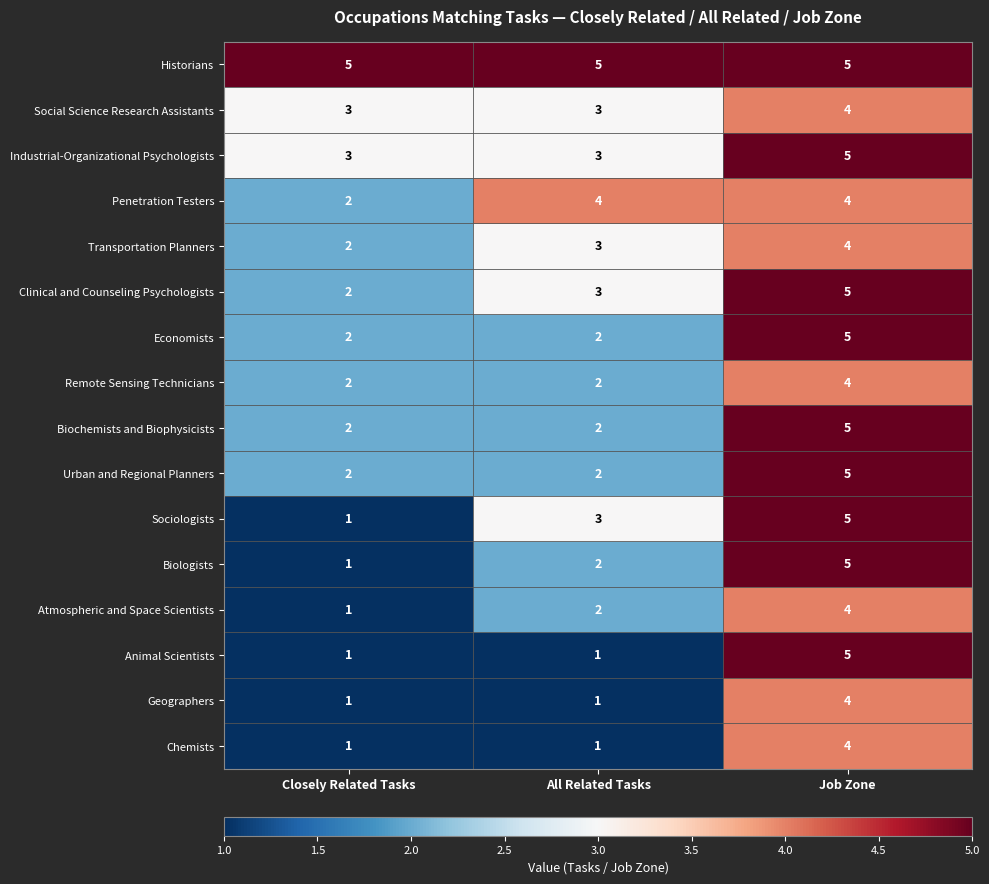

What is the spread (max minus min) of values at Closely Related Tasks?

4